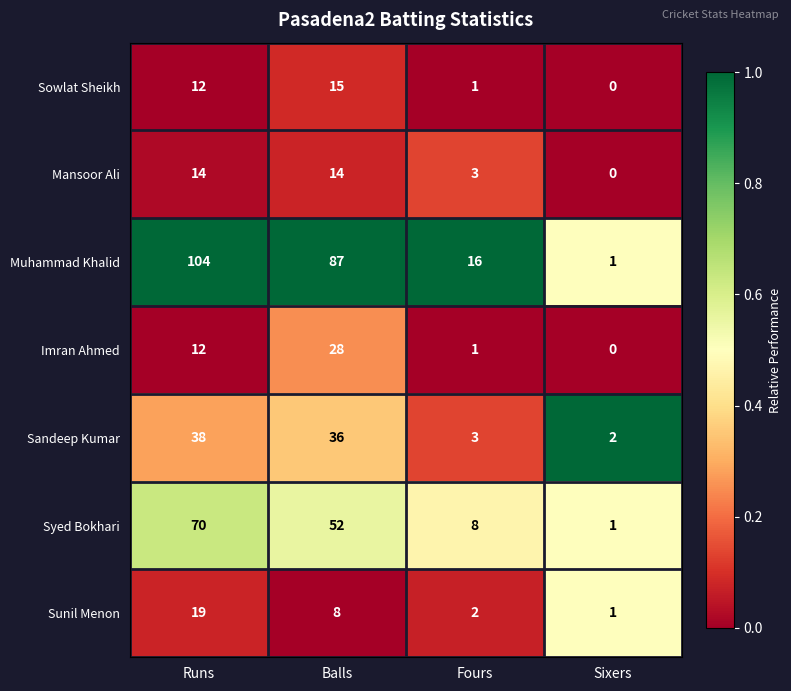

The value of Mansoor Ali at Fours is 3. True or false?

True